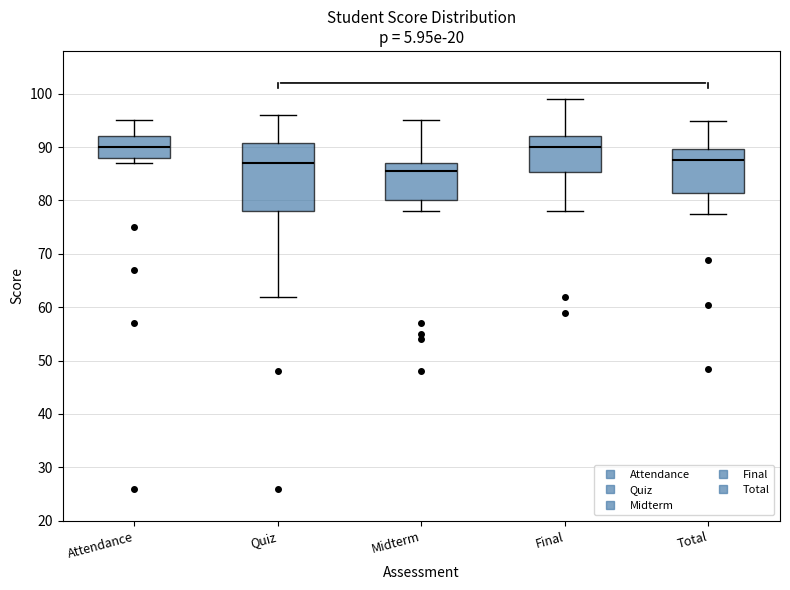

Which box is the tallest, from its lower edge to its upper edge?

Quiz